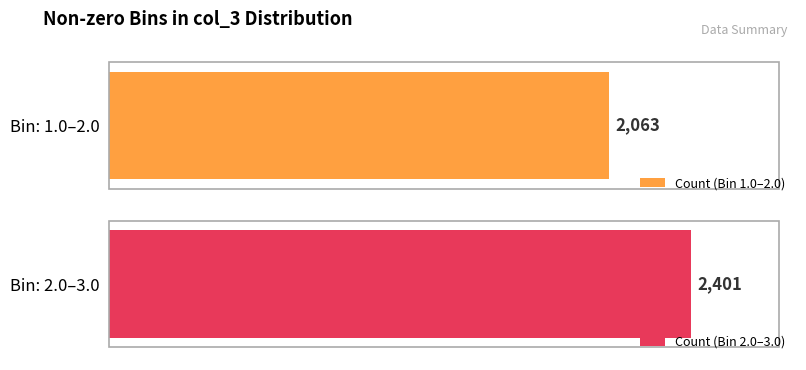

Read the col_3 value at 2.0-3.0.

2401.0